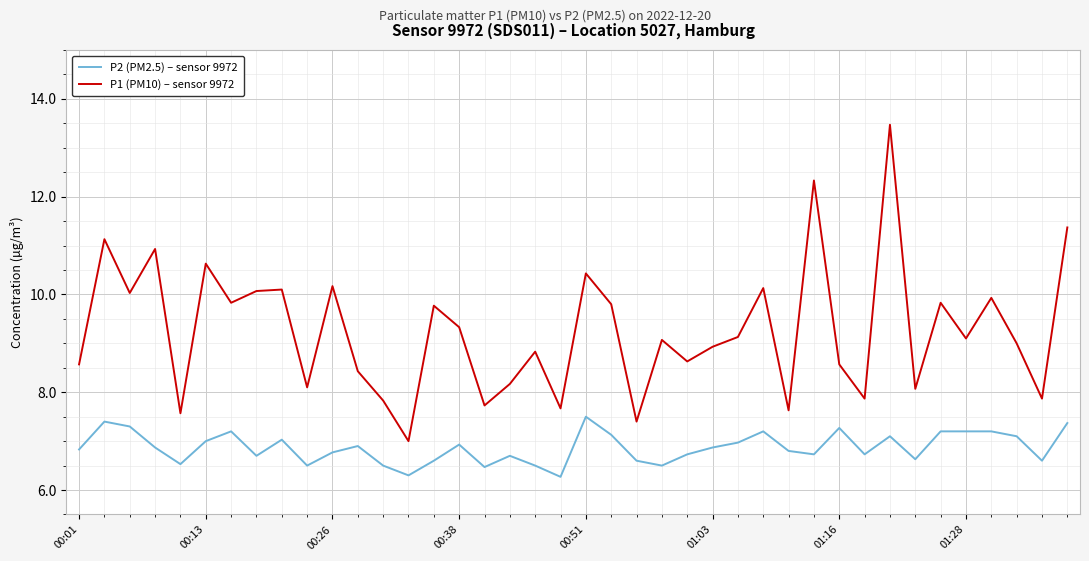

What is the smallest value displayed?

6.3